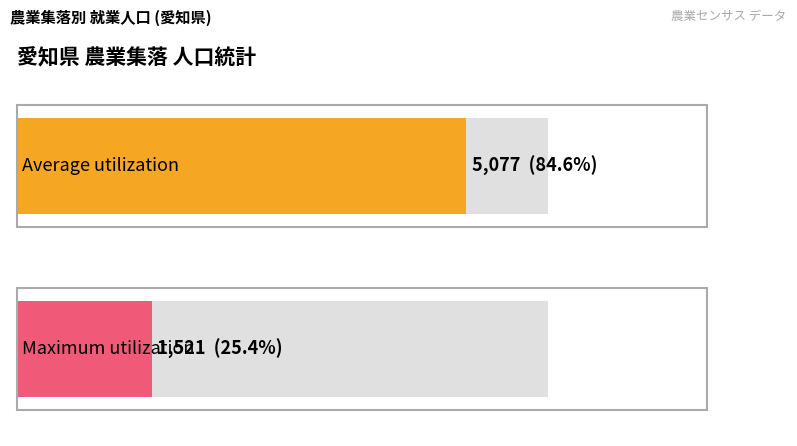

Which series has the largest total across all categories?

Average utilization